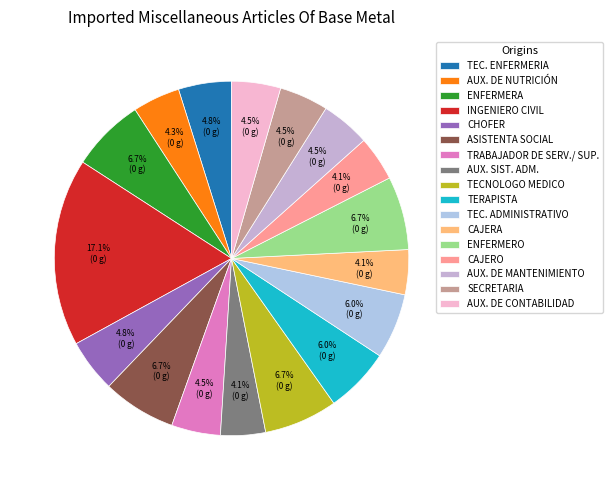

What percentage is the ASISTENTA SOCIAL slice, to the nearest percent?

7%